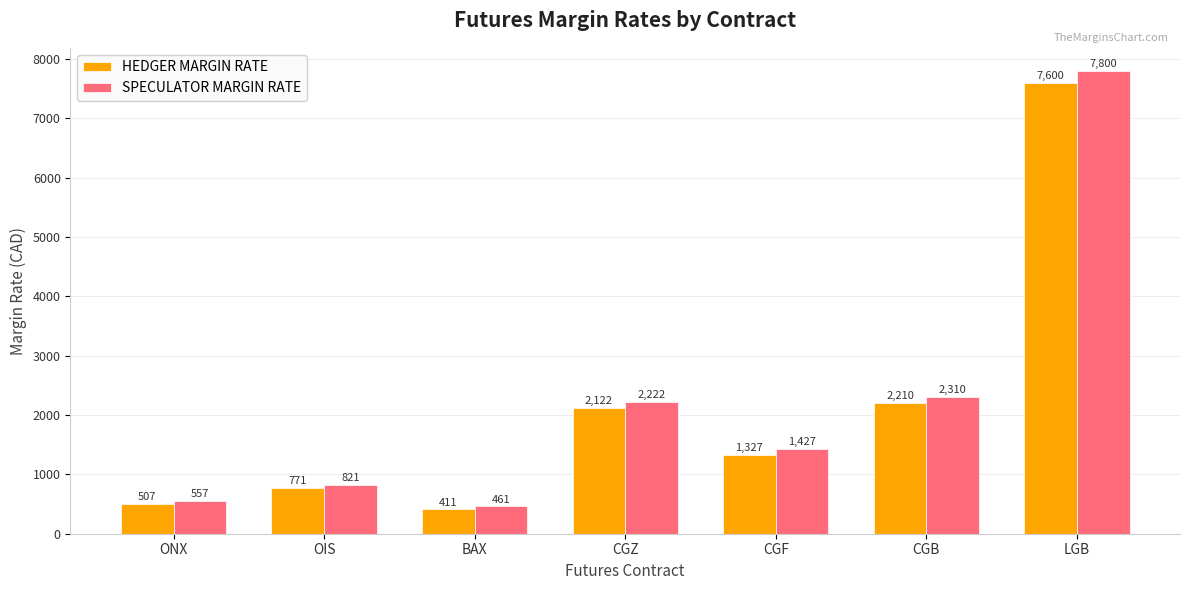

What is the sum of all HEDGER MARGIN RATE values?

14948